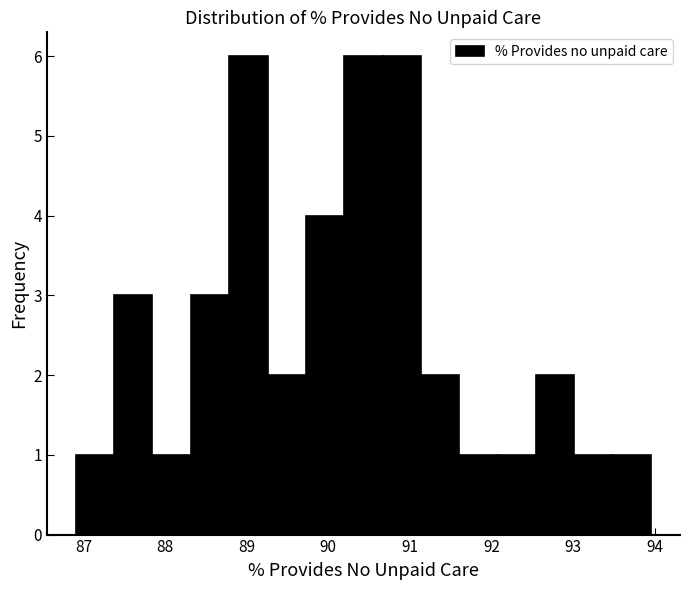

How tall is the bar that spans 87.8 to 88.3 on the x-axis? Neither the bar edges nor the heights are printed on the chart, so give them approximately, as read against the axes.

1